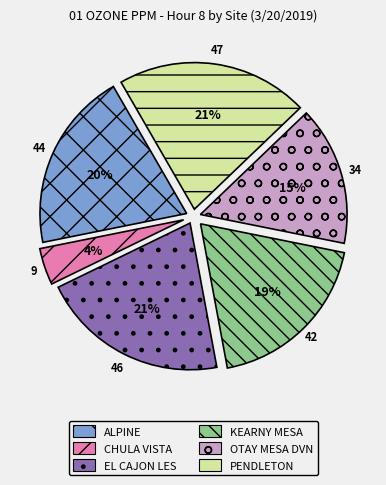

To the nearest percent, what percentage of the pie is EL CAJON LES?

21%